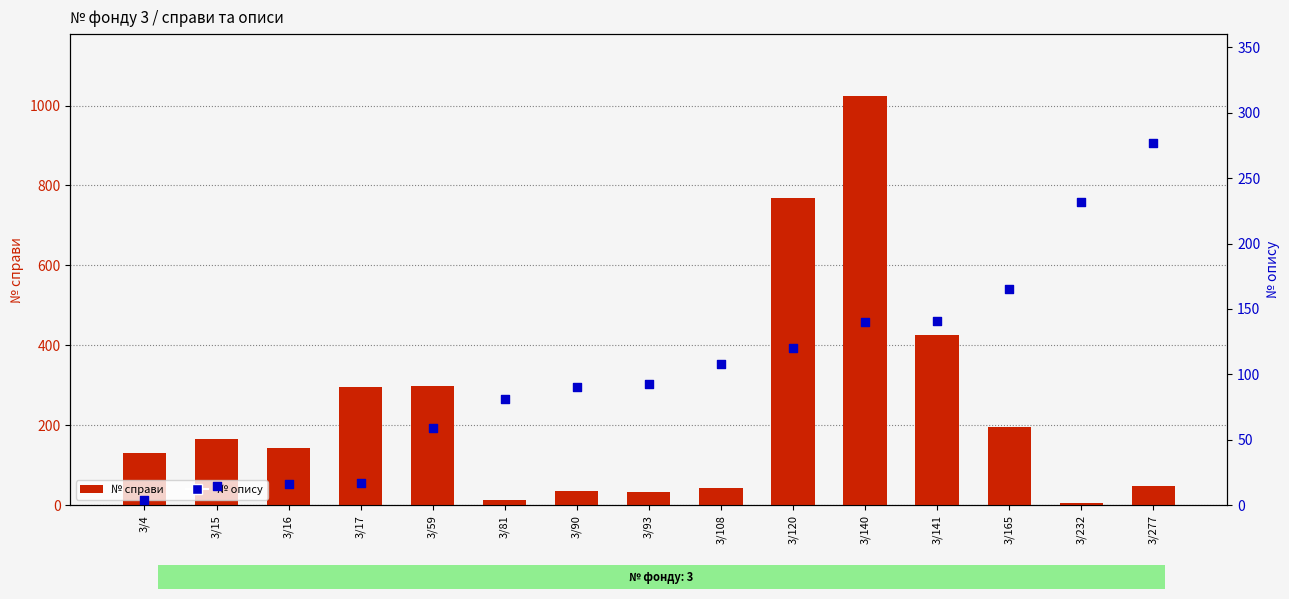

Is the value of № справи at 3/17 greater than the value of № опису at 3/277?

Yes